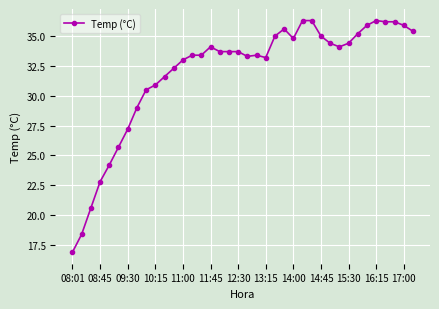

What is the greatest value displayed?

36.3